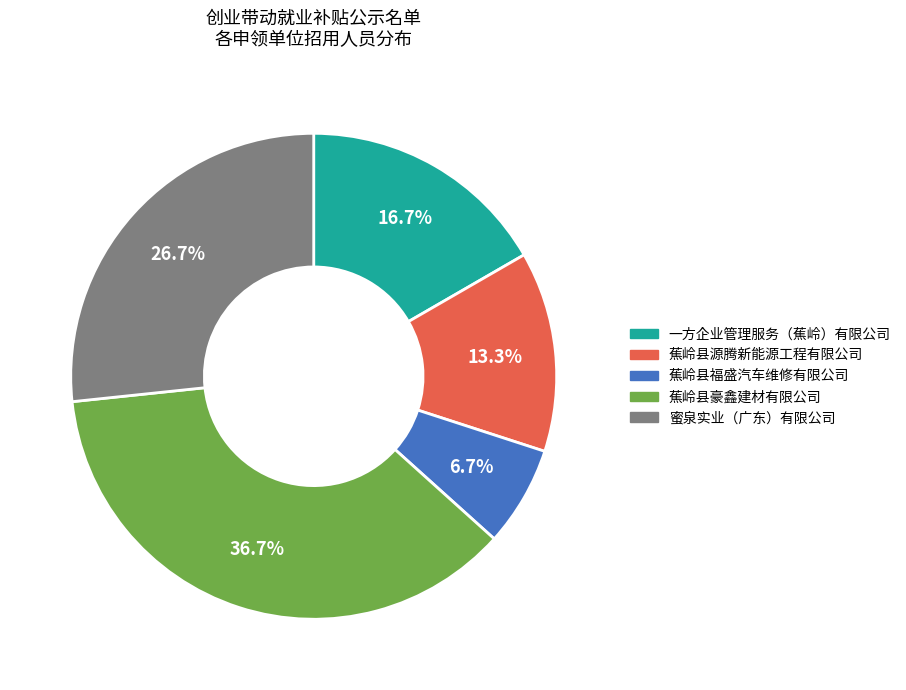

True or false: 一方企业管理服务（蕉岭）有限公司 accounts for 17% of the total.

True